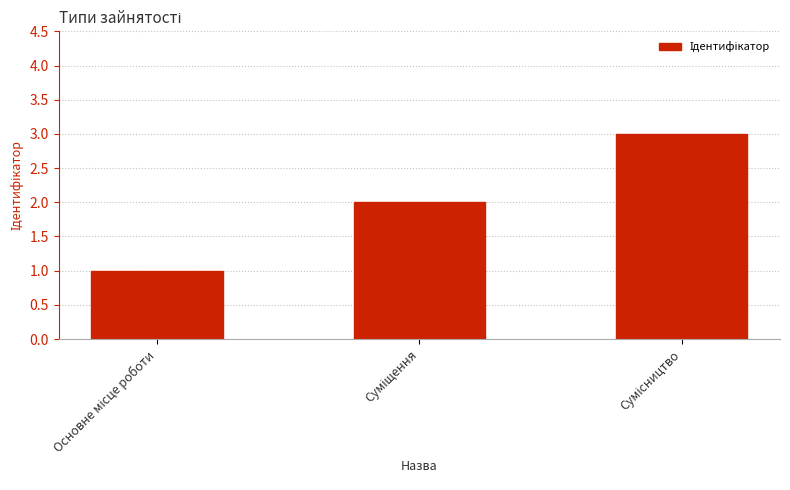

What is the sum of all values?

6